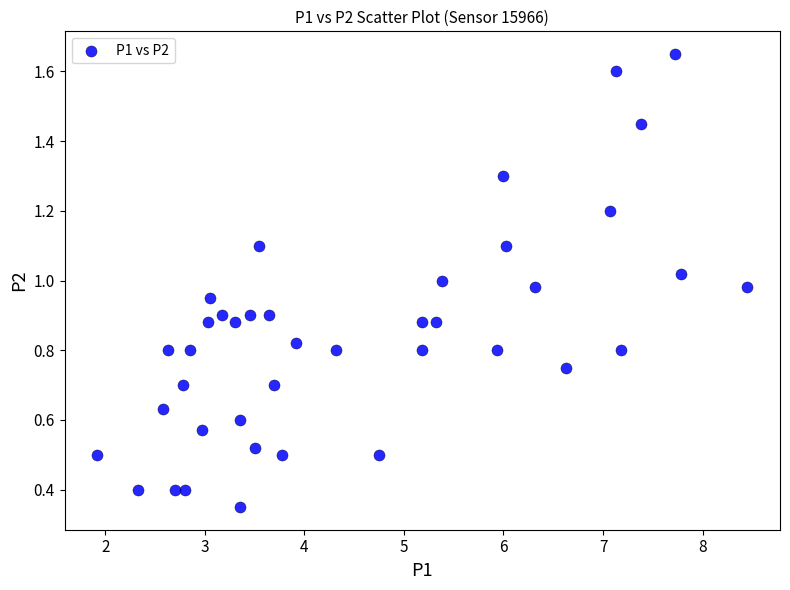

What is the range of Y values (max minus min)?

1.3